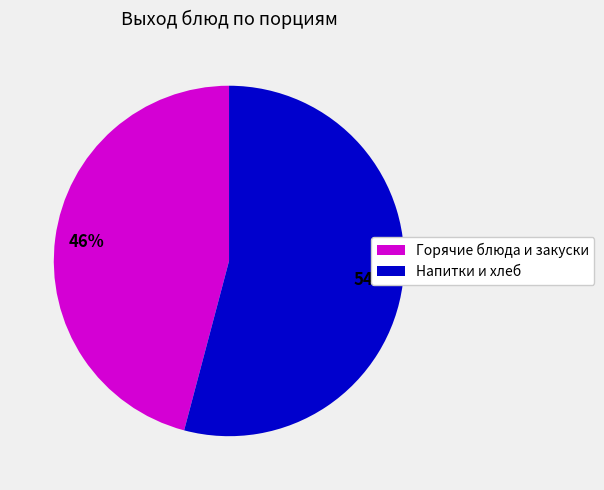

What is the largest slice in the pie chart?

Напитки и хлеб